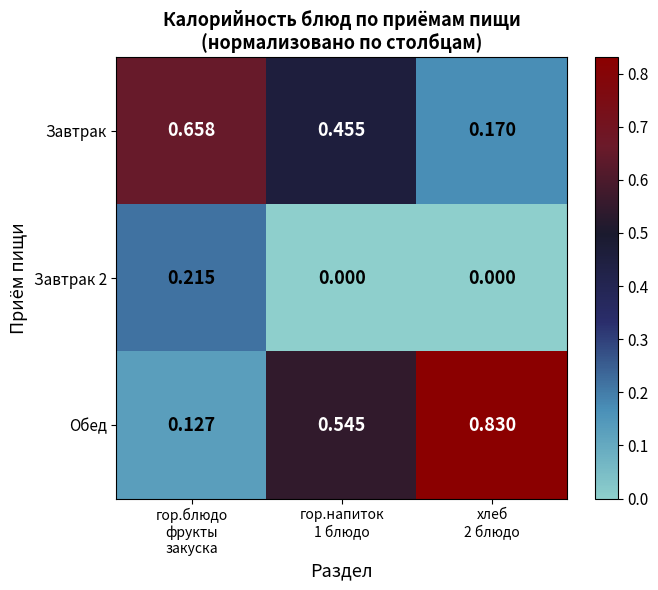

Which series has the largest range (max minus min)?

Обед